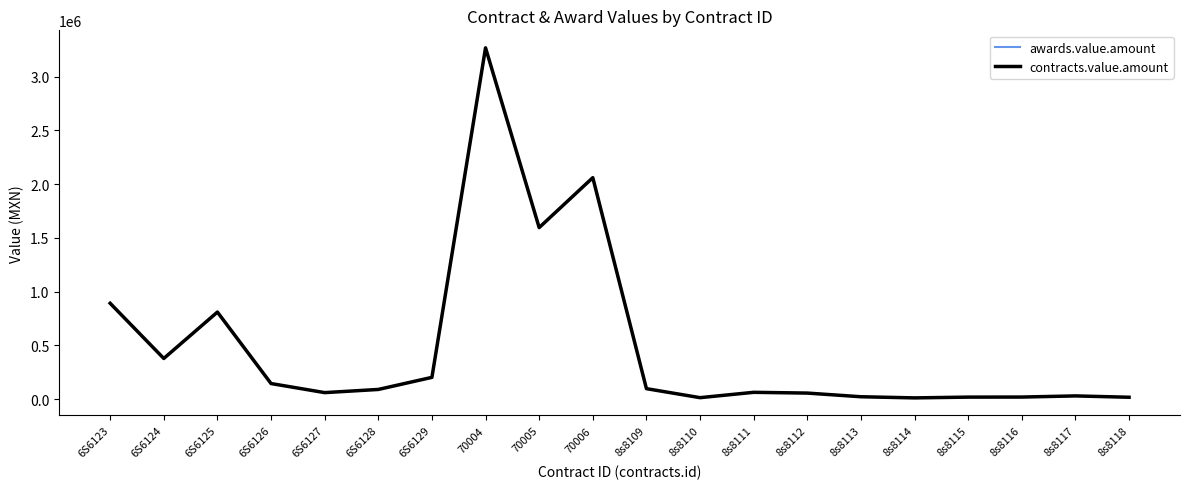

Does the chart display data point markers on the line(s)?

No